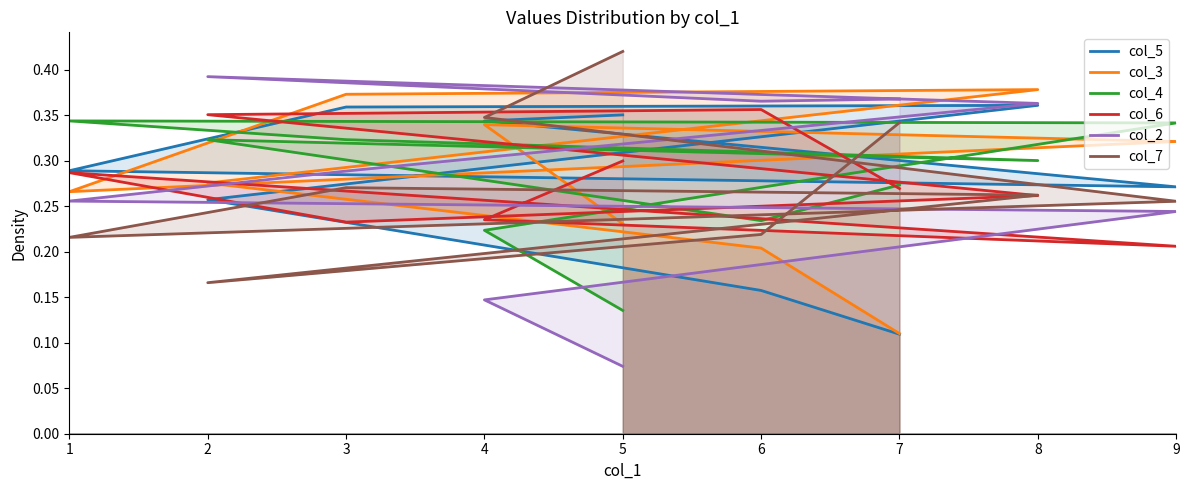

How many col_3 values are between 0 and 1?

9